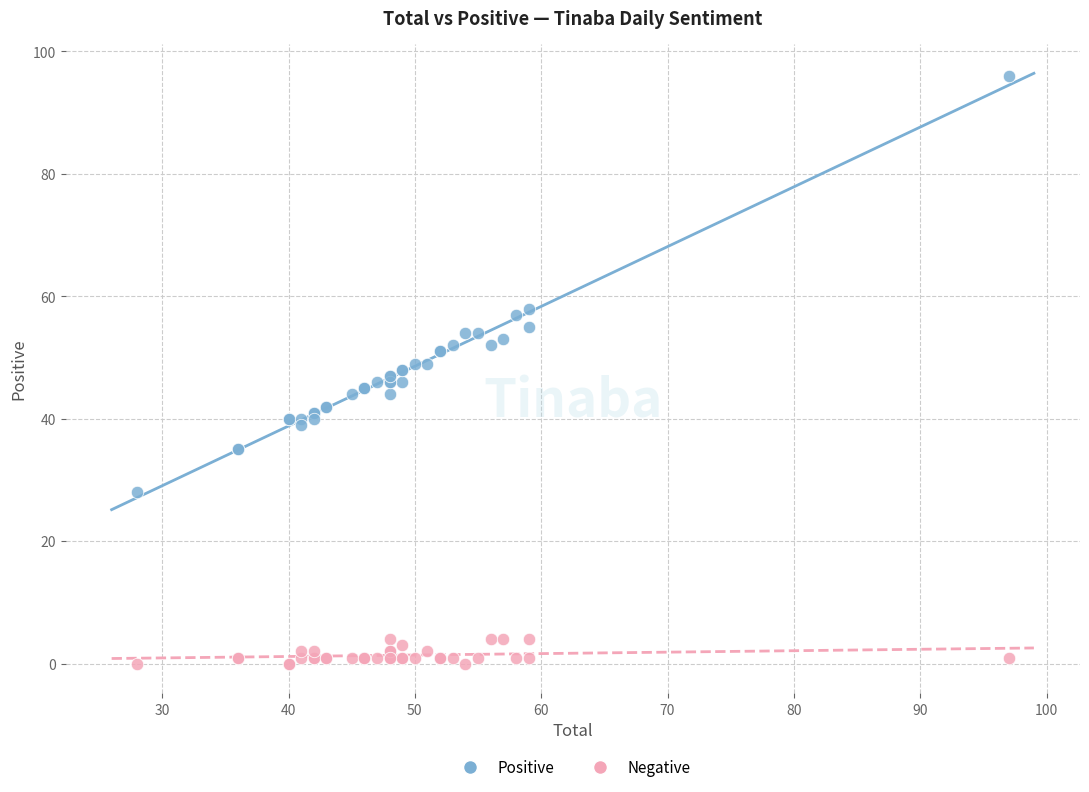

What are all the series names shown in the legend?

Positive, Negative